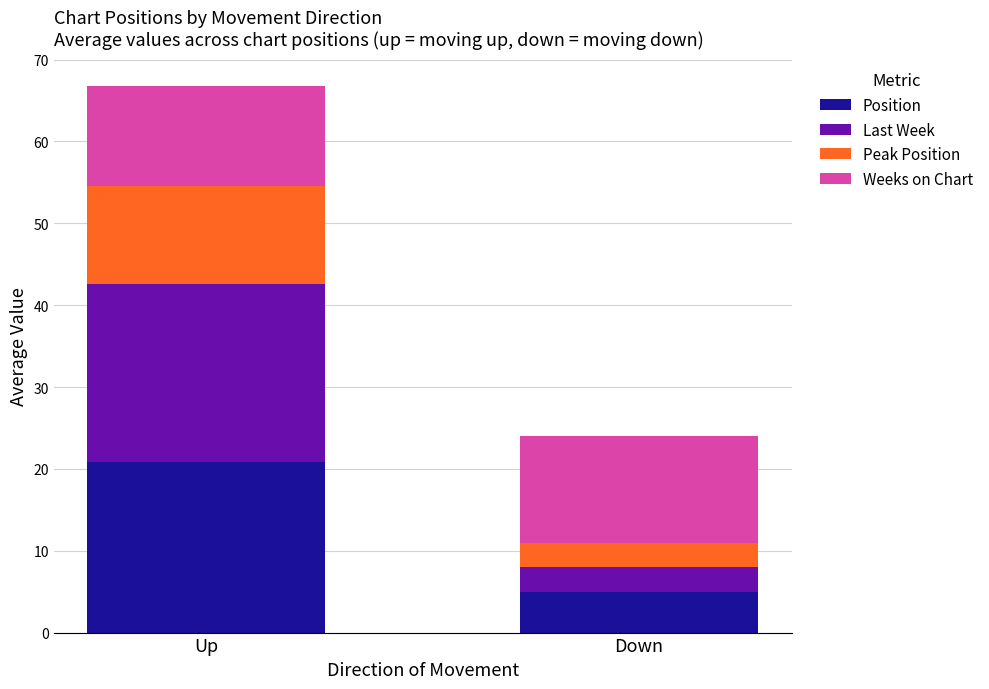

What is the lowest value of the Position series?

5.0